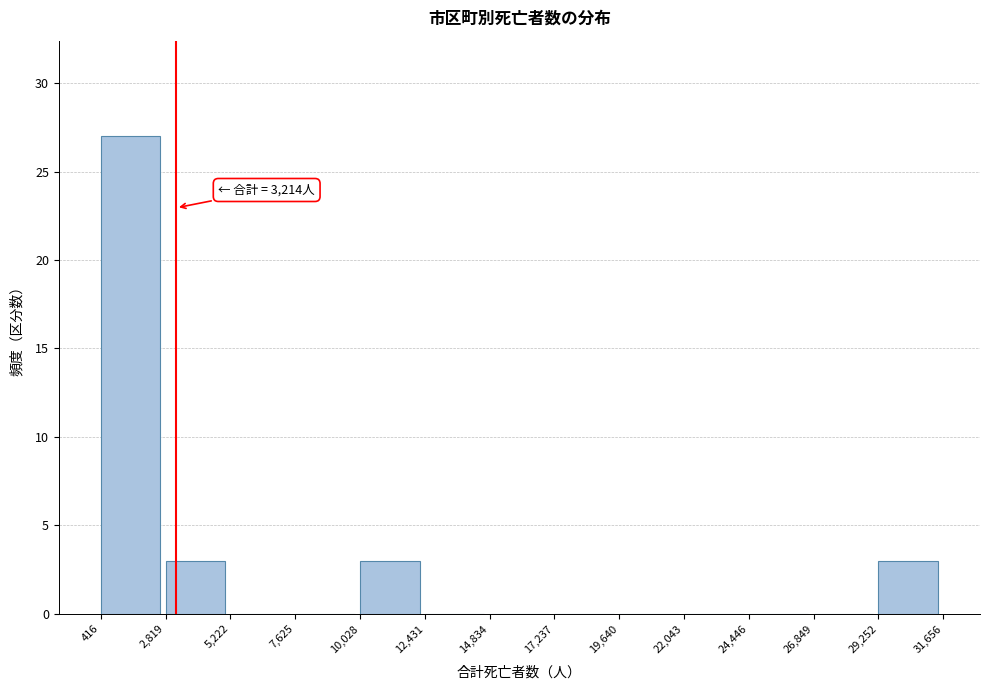

Which range on the x-axis has the tallest bar?

416 to 2,819